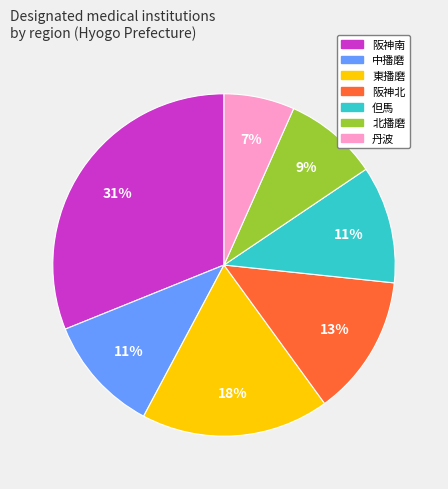

The 阪神北 slice represents 21% of the pie. True or false?

False